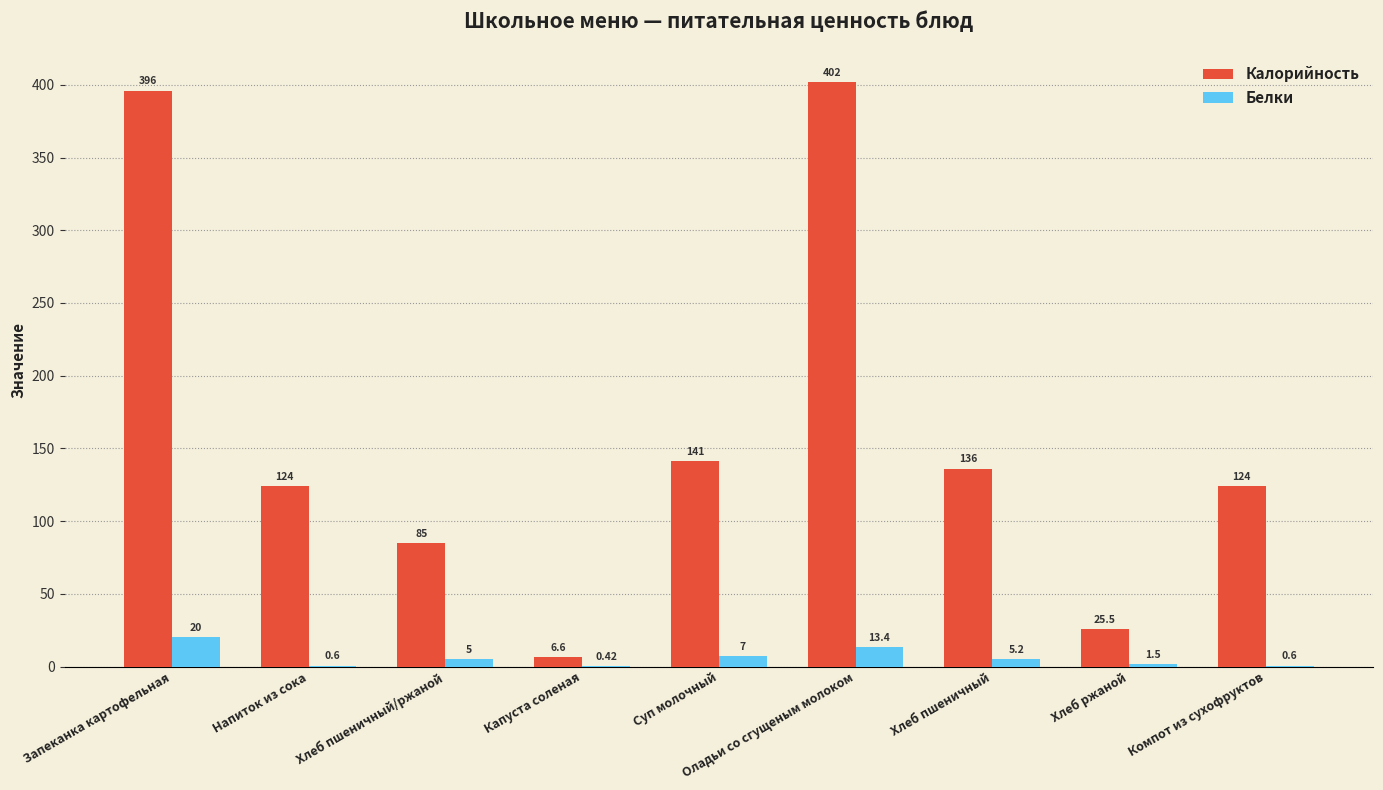

Where does the Белки series first go above 5?

Запеканка картофельная